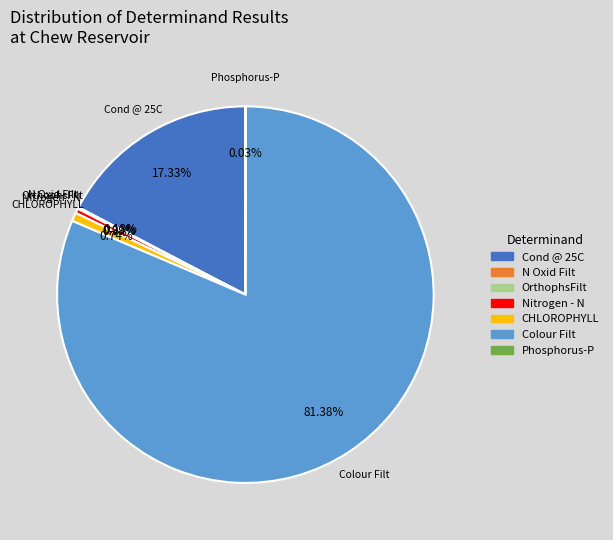

Which category has the biggest portion of the pie?

Colour Filt